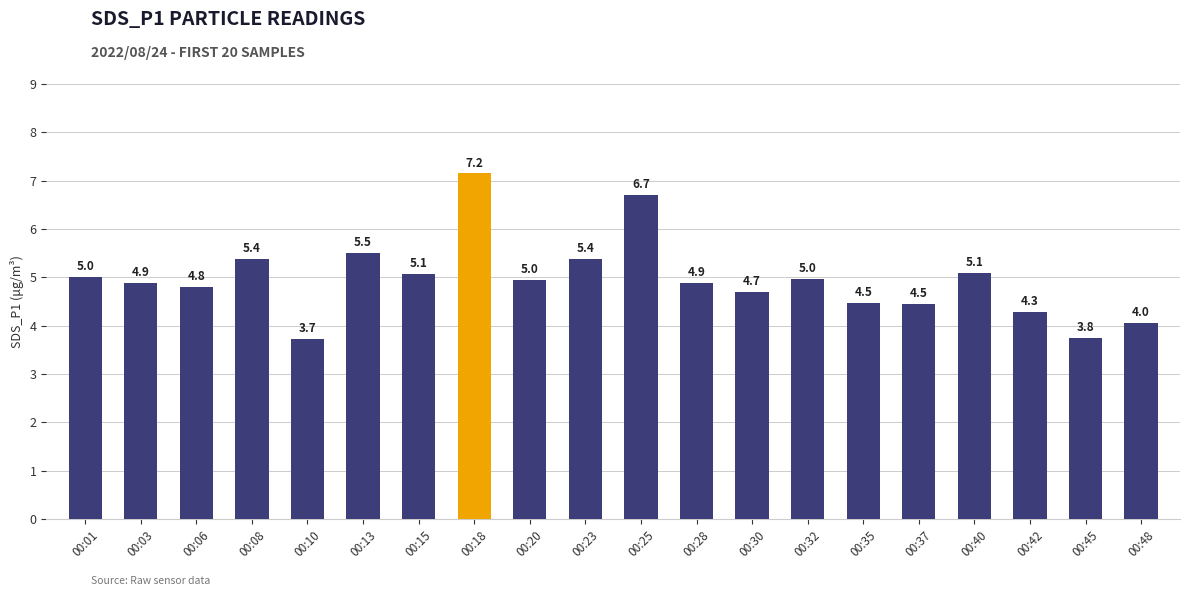

What value does the data have at 00:30?

4.7